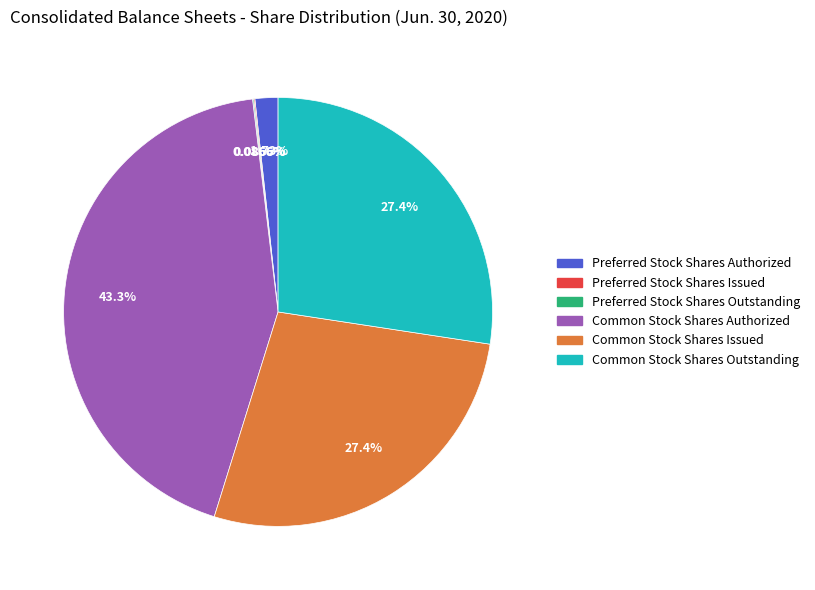

To the nearest percent, what is the difference between the Preferred Stock Shares Authorized and Common Stock Shares Authorized slice percentages?

42%